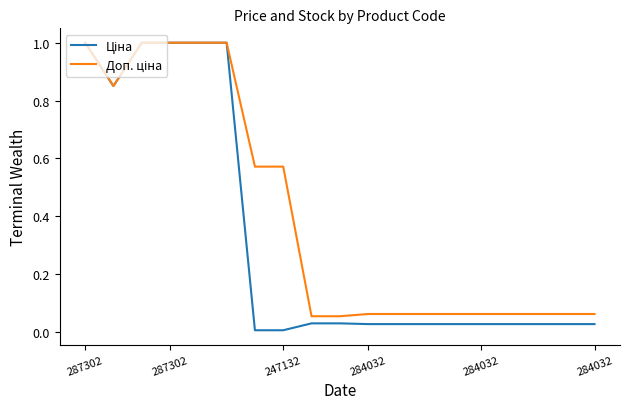

Does the chart display data point markers on the line(s)?

No